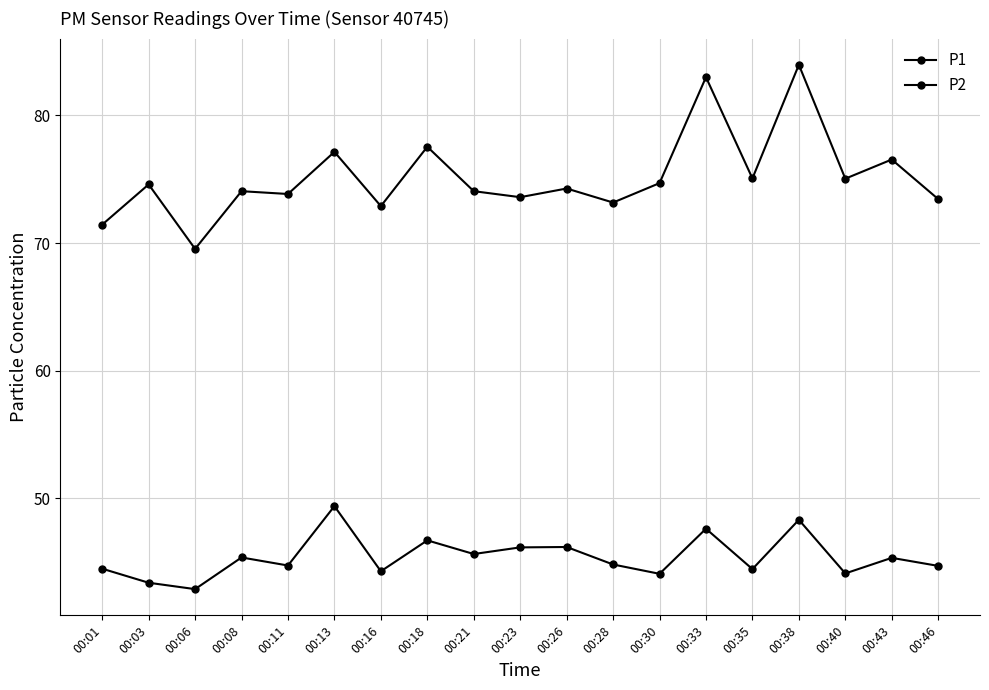

How many lines are shown in the chart?

2